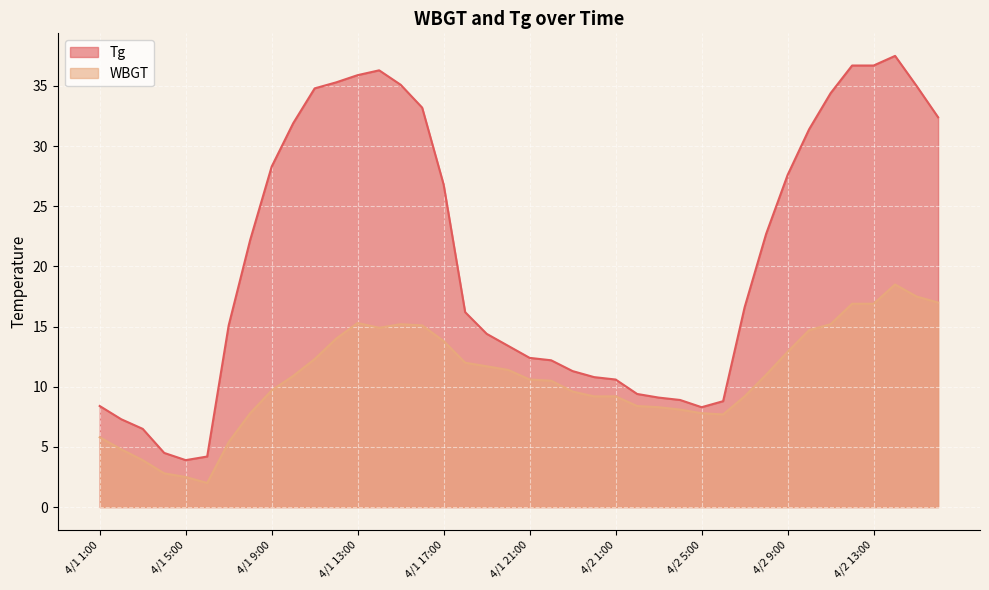

The Tg series shows 27.6 at 4/2 9:00. True or false?

True